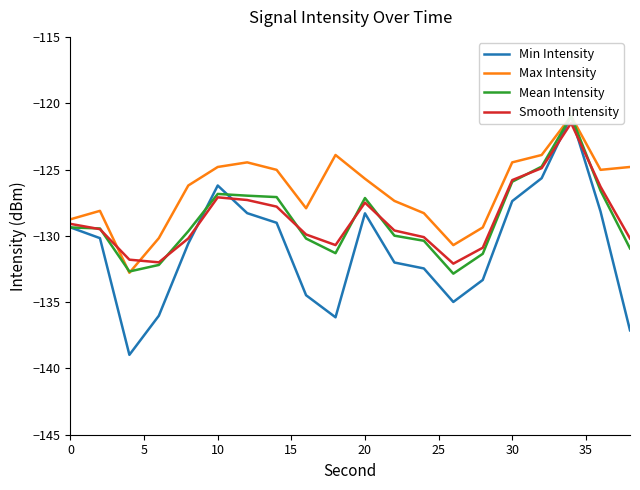

How many values in the Min Intensity series exceed -130?

9